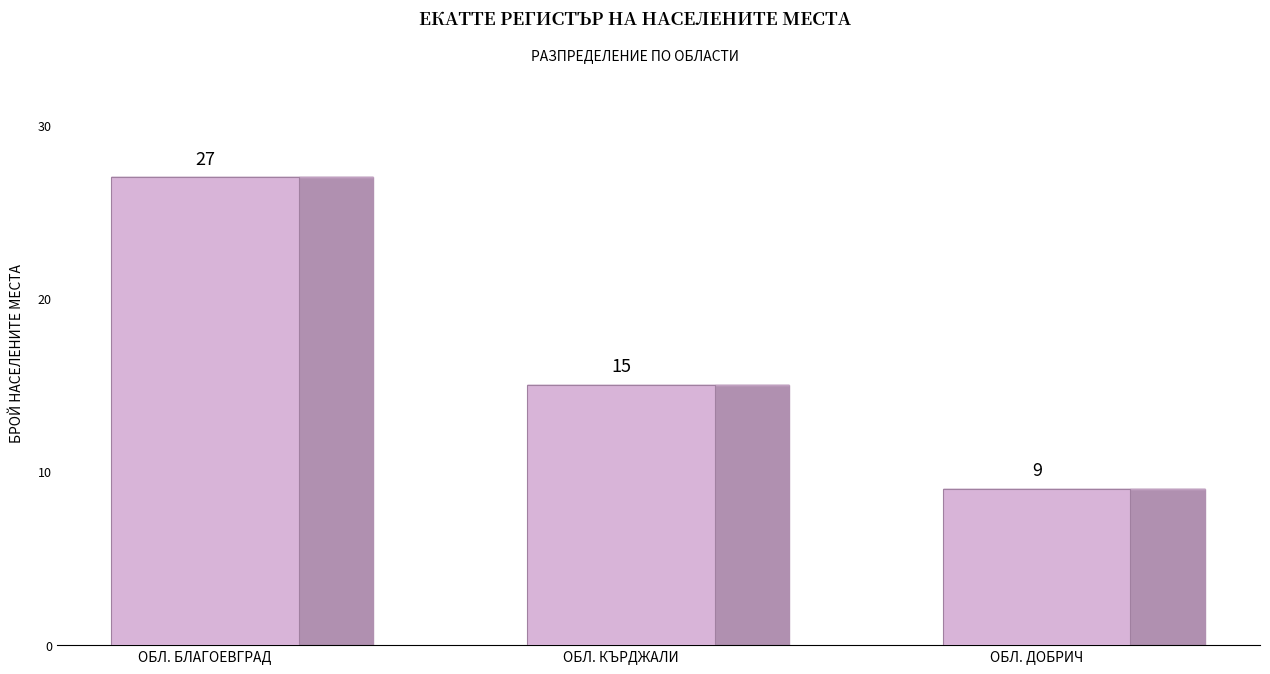

The value at ОБЛ. КЪРДЖАЛИ is 15. True or false?

True